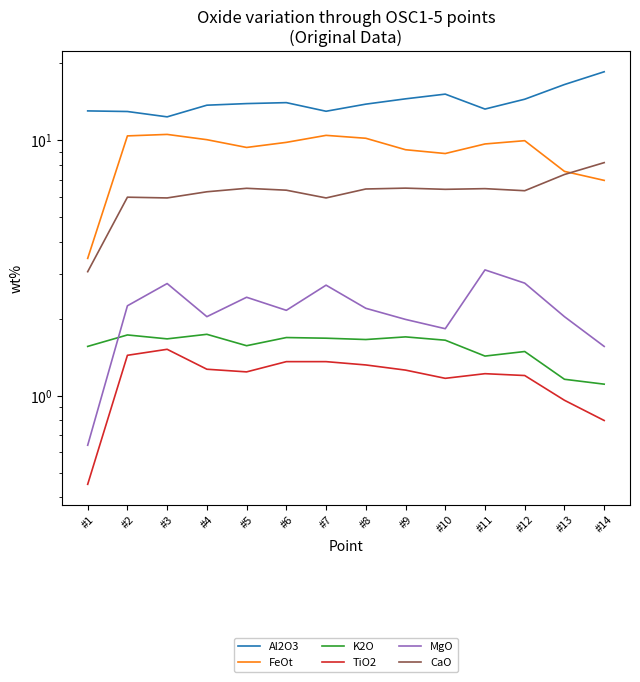

At which category does K2O reach its first local peak?

#2